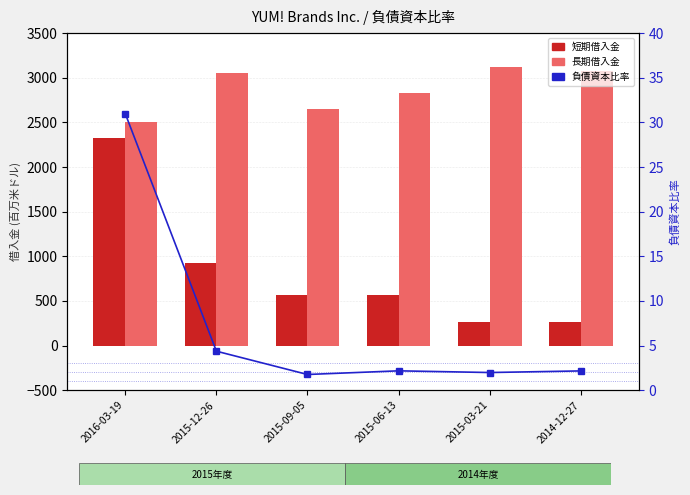

Does the chart contain any negative values?

No